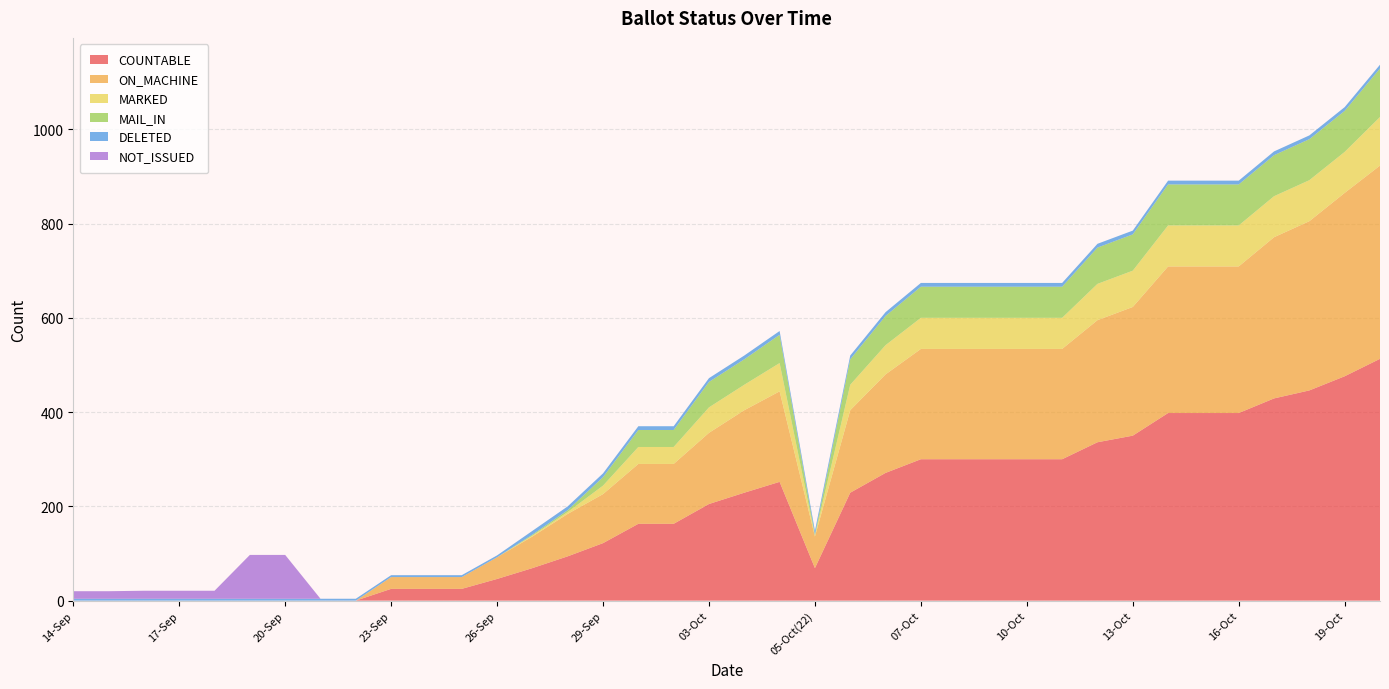

Reading left to right, what are all the values shown in this chart?

COUNTABLE: 14-Sep=0	15-Sep=0	16-Sep=0	17-Sep=0	18-Sep=0	19-Sep=0	20-Sep=0	21-Sep=0	22-Sep=0	23-Sep=25	24-Sep=25	25-Sep=25	26-Sep=46	27-Sep=69	28-Sep=94	29-Sep=122	30-Sep=163	02-Oct=163	03-Oct=205	04-Oct=229	05-Oct(14)=252	05-Oct(22)=69	06-Oct=229	06-Oct(14)=271	07-Oct=300	08-Oct=300	09-Oct=300	10-Oct=300	11-Oct=300	12-Oct=336	13-Oct=350	14-Oct=398	15-Oct=398	16-Oct=398	17-Oct=429	18-Oct=446	19-Oct=476	20-Oct=513
ON_MACHINE: 14-Sep=0	15-Sep=0	16-Sep=0	17-Sep=0	18-Sep=0	19-Sep=0	20-Sep=0	21-Sep=0	22-Sep=0	23-Sep=25	24-Sep=25	25-Sep=25	26-Sep=46	27-Sep=67	28-Sep=90	29-Sep=104	30-Sep=127	02-Oct=127	03-Oct=151	04-Oct=175	05-Oct(14)=192	05-Oct(22)=67	06-Oct=175	06-Oct(14)=209	07-Oct=234	08-Oct=234	09-Oct=234	10-Oct=234	11-Oct=234	12-Oct=259	13-Oct=273	14-Oct=311	15-Oct=311	16-Oct=311	17-Oct=342	18-Oct=359	19-Oct=389	20-Oct=410
MARKED: 14-Sep=0	15-Sep=0	16-Sep=0	17-Sep=0	18-Sep=0	19-Sep=0	20-Sep=0	21-Sep=0	22-Sep=0	23-Sep=0	24-Sep=0	25-Sep=0	26-Sep=0	27-Sep=2	28-Sep=4	29-Sep=18	30-Sep=36	02-Oct=36	03-Oct=54	04-Oct=54	05-Oct(14)=60	05-Oct(22)=2	06-Oct=54	06-Oct(14)=62	07-Oct=66	08-Oct=66	09-Oct=66	10-Oct=66	11-Oct=66	12-Oct=77	13-Oct=77	14-Oct=87	15-Oct=87	16-Oct=87	17-Oct=87	18-Oct=87	19-Oct=87	20-Oct=103
MAIL_IN: 14-Sep=0	15-Sep=0	16-Sep=0	17-Sep=0	18-Sep=0	19-Sep=0	20-Sep=0	21-Sep=0	22-Sep=0	23-Sep=0	24-Sep=0	25-Sep=0	26-Sep=0	27-Sep=2	28-Sep=4	29-Sep=18	30-Sep=36	02-Oct=36	03-Oct=54	04-Oct=54	05-Oct(14)=60	05-Oct(22)=2	06-Oct=54	06-Oct(14)=62	07-Oct=66	08-Oct=66	09-Oct=66	10-Oct=66	11-Oct=66	12-Oct=77	13-Oct=77	14-Oct=87	15-Oct=87	16-Oct=87	17-Oct=87	18-Oct=87	19-Oct=87	20-Oct=103
DELETED: 14-Sep=4	15-Sep=4	16-Sep=4	17-Sep=4	18-Sep=4	19-Sep=4	20-Sep=4	21-Sep=4	22-Sep=4	23-Sep=4	24-Sep=4	25-Sep=4	26-Sep=4	27-Sep=8	28-Sep=8	29-Sep=8	30-Sep=8	02-Oct=8	03-Oct=8	04-Oct=8	05-Oct(14)=8	05-Oct(22)=8	06-Oct=8	06-Oct(14)=8	07-Oct=8	08-Oct=8	09-Oct=8	10-Oct=8	11-Oct=8	12-Oct=8	13-Oct=8	14-Oct=8	15-Oct=8	16-Oct=8	17-Oct=8	18-Oct=8	19-Oct=8	20-Oct=8
NOT_ISSUED: 14-Sep=16	15-Sep=16	16-Sep=17	17-Sep=17	18-Sep=17	19-Sep=93	20-Sep=93	21-Sep=0	22-Sep=0	23-Sep=0	24-Sep=0	25-Sep=0	26-Sep=0	27-Sep=0	28-Sep=0	29-Sep=0	30-Sep=0	02-Oct=0	03-Oct=0	04-Oct=0	05-Oct(14)=0	05-Oct(22)=0	06-Oct=0	06-Oct(14)=0	07-Oct=0	08-Oct=0	09-Oct=0	10-Oct=0	11-Oct=0	12-Oct=0	13-Oct=0	14-Oct=0	15-Oct=0	16-Oct=0	17-Oct=0	18-Oct=0	19-Oct=0	20-Oct=0